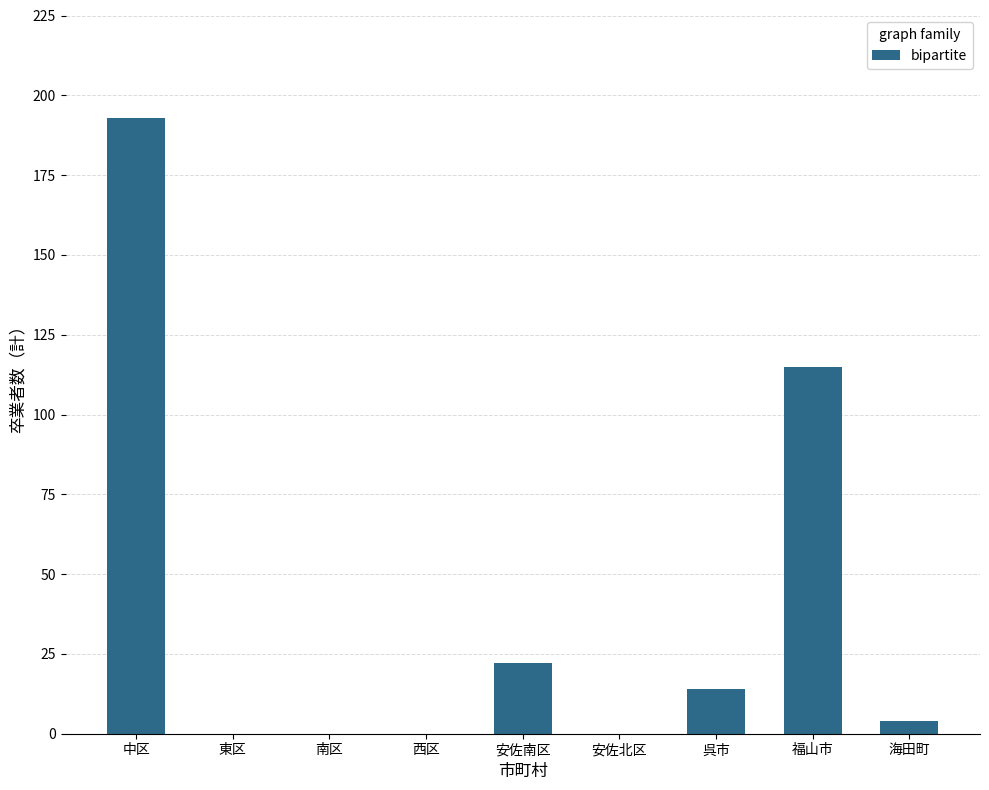

Which has a higher value, 福山市 or 呉市?

福山市